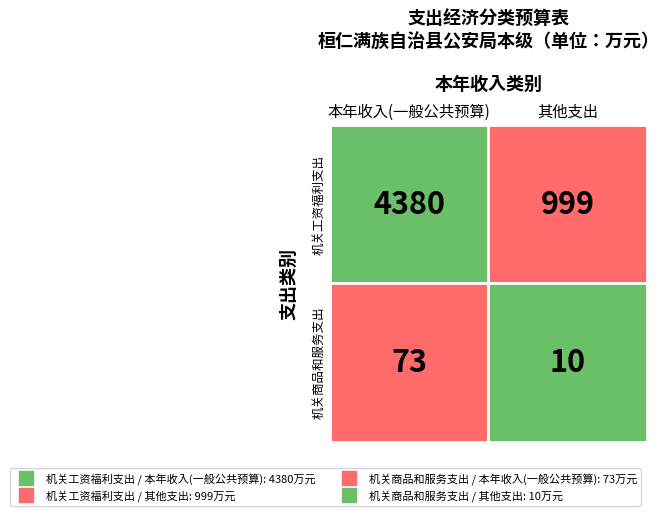

At how many categories does at least one series exceed 1435?

1